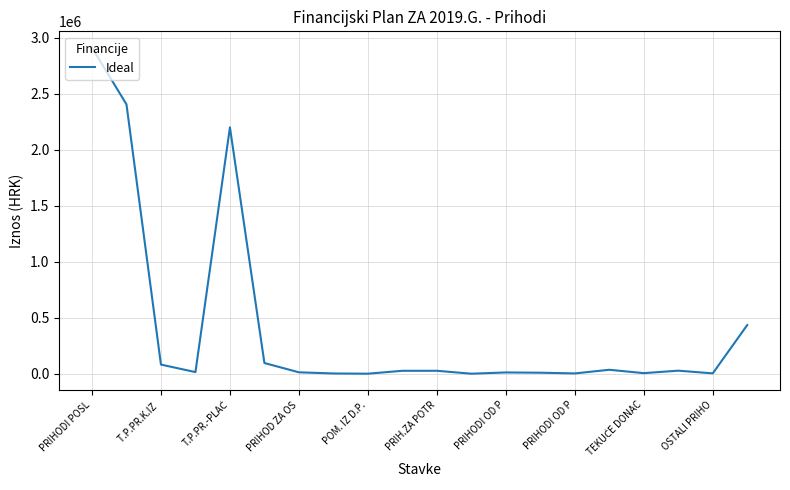

Does the chart have visible grid lines?

Yes